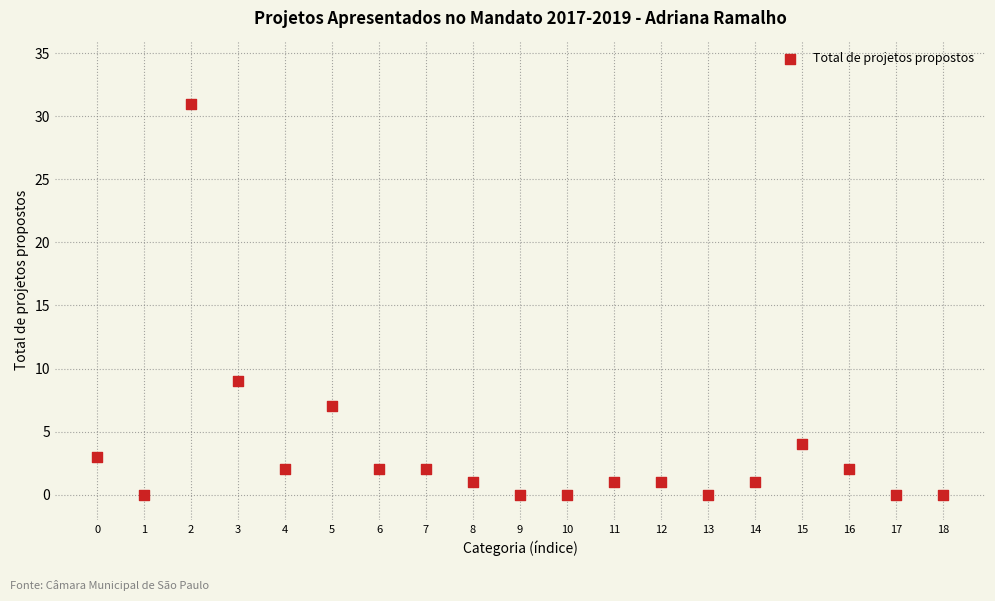

What is the range of Y values (max minus min)?

31